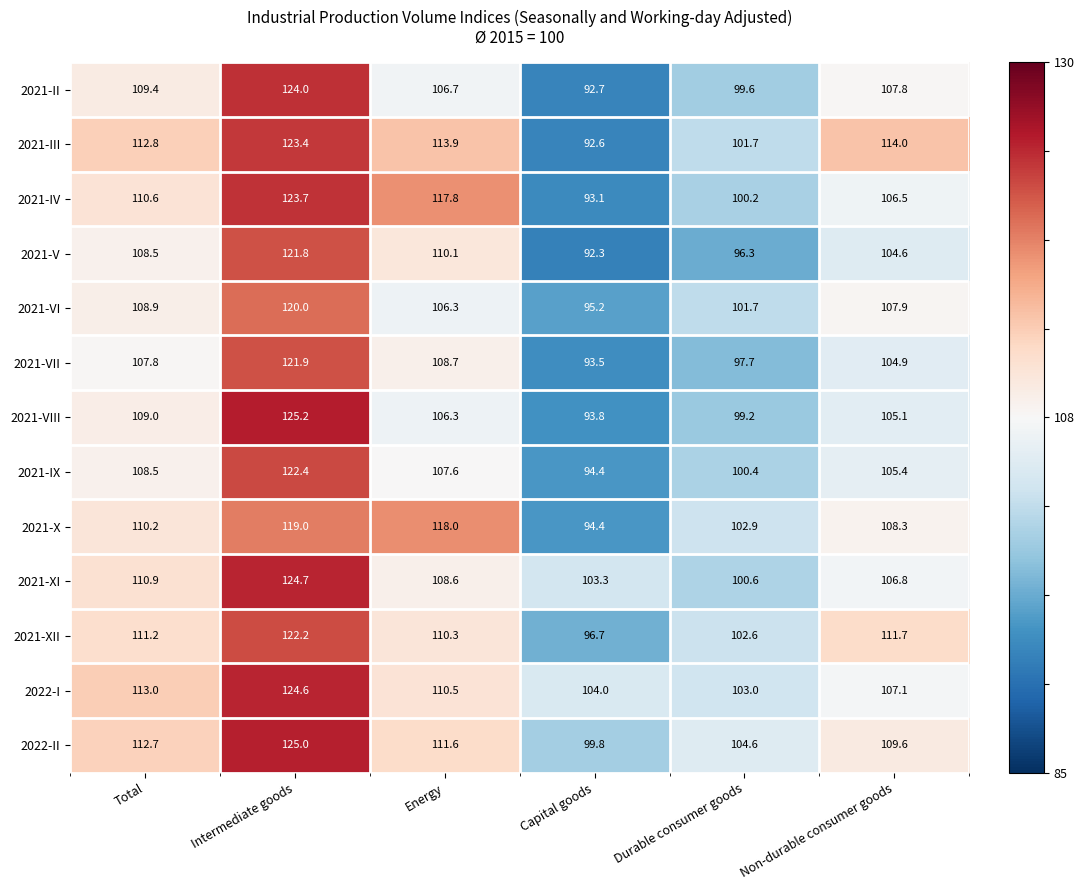

Is it true that 2021-III equals 92.6 at Capital goods?

True